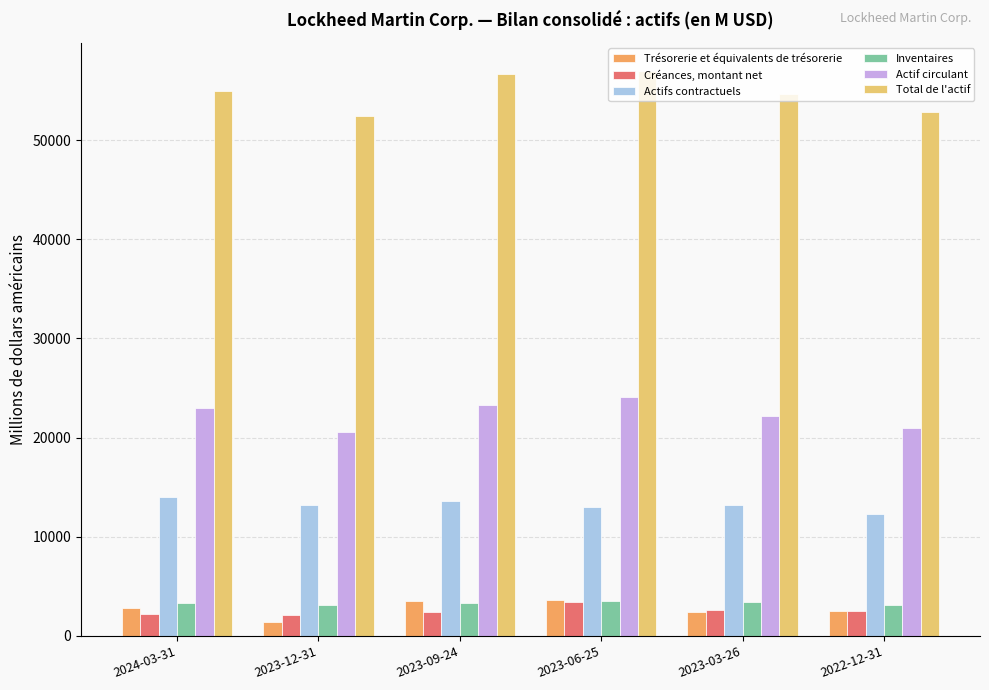

What is the maximum value shown in the chart?

56978